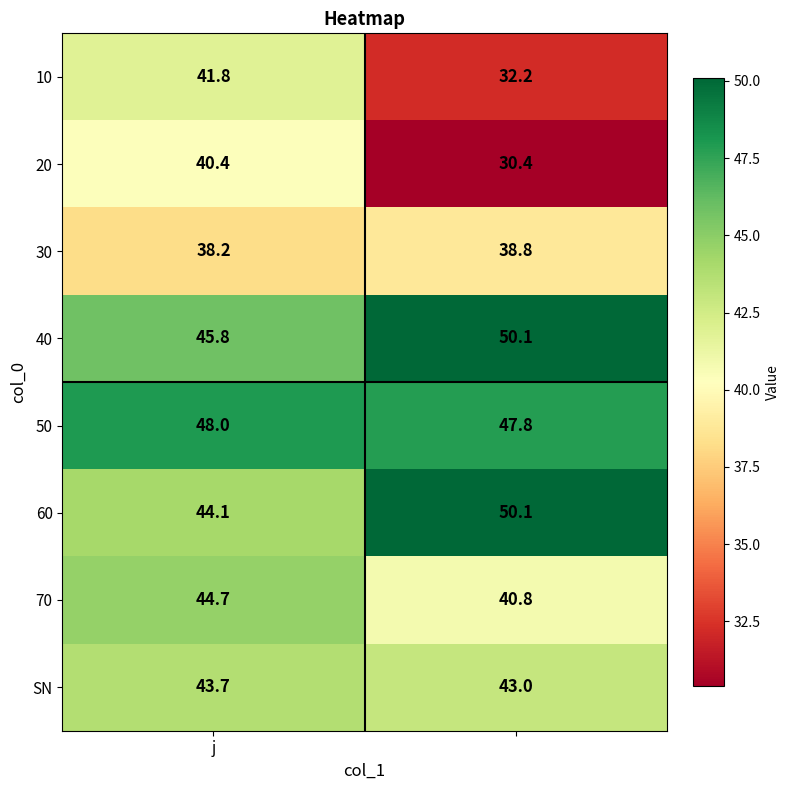

Which series has the widest spread of values?

20